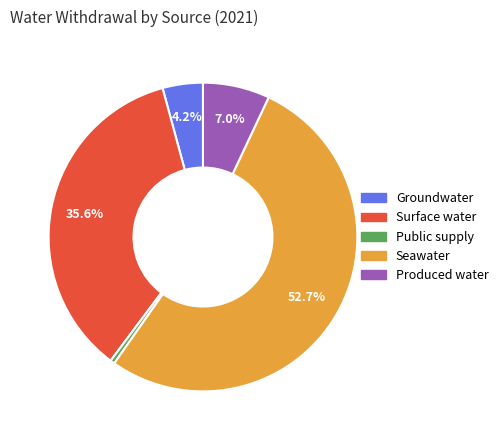

How many segments does this pie chart have?

5